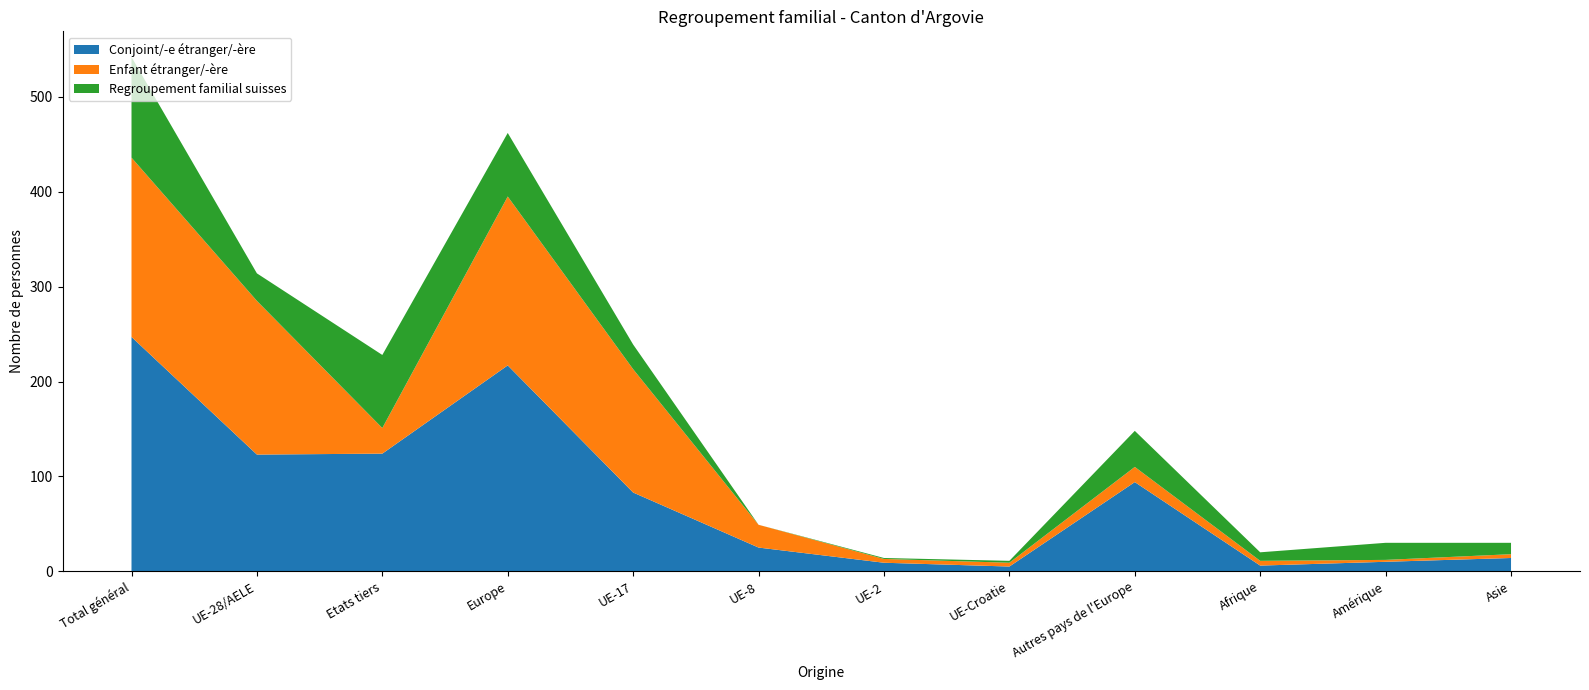

Reading right to left, what are all the values shown in this chart?

Total regroupement familial: Asie=31	Amérique=30	Afrique=20	Autres pays de l'Europe=151	UE-Croatie=11	UE-2=15	UE-8=49	UE-17=239	Europe=466	Etats tiers=232	UE-28/AELE=315	Total général=547
Conjoint/-e étranger/-ère: Asie=14	Amérique=10	Afrique=6	Autres pays de l'Europe=94	UE-Croatie=5	UE-2=9	UE-8=25	UE-17=83	Europe=217	Etats tiers=124	UE-28/AELE=123	Total général=247
Enfant étranger/-ère: Asie=4	Amérique=2	Afrique=5	Autres pays de l'Europe=16	UE-Croatie=4	UE-2=4	UE-8=24	UE-17=130	Europe=178	Etats tiers=27	UE-28/AELE=162	Total général=189
Regroupement familial suisses: Asie=12	Amérique=18	Afrique=9	Autres pays de l'Europe=38	UE-Croatie=2	UE-2=1	UE-8=0	UE-17=26	Europe=67	Etats tiers=77	UE-28/AELE=29	Total général=106